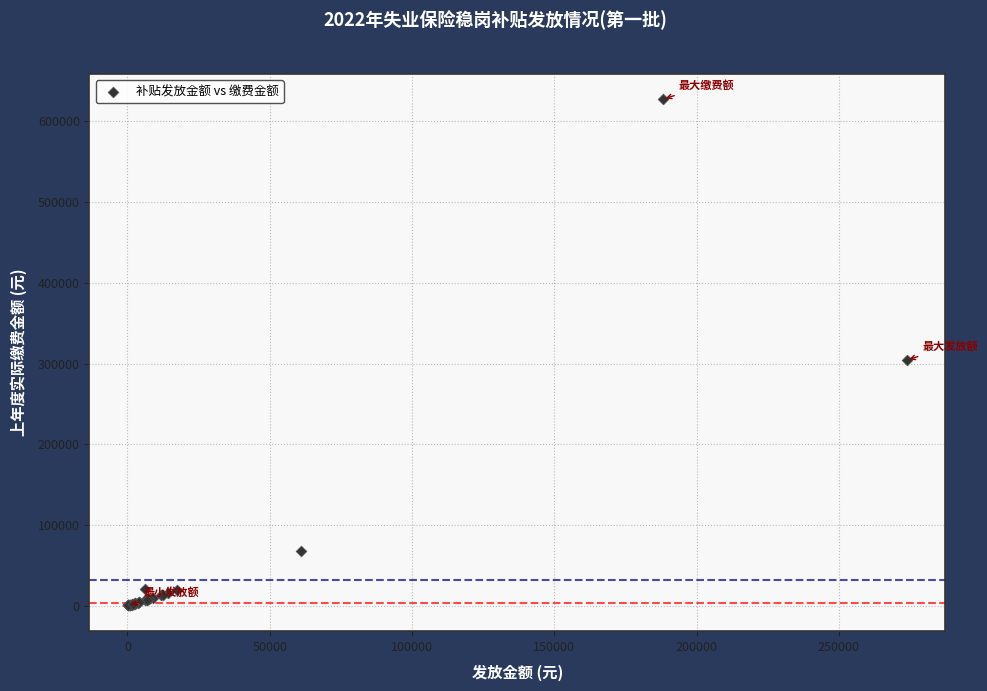

What Y value in the scatter plot is closest to 313872?

304217.4